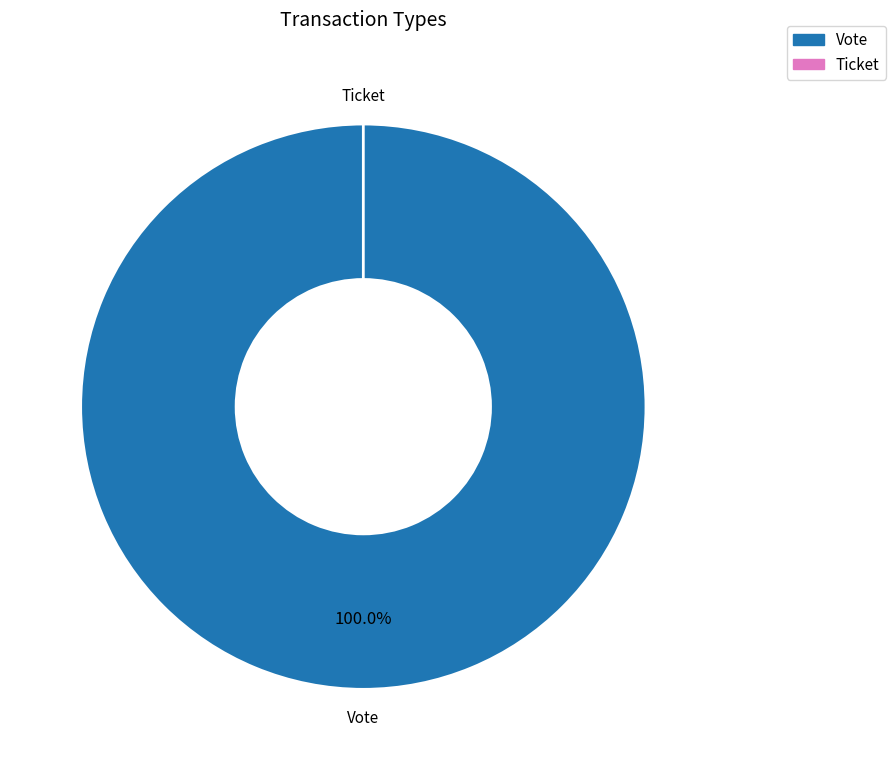

How many slices are in this pie chart?

2